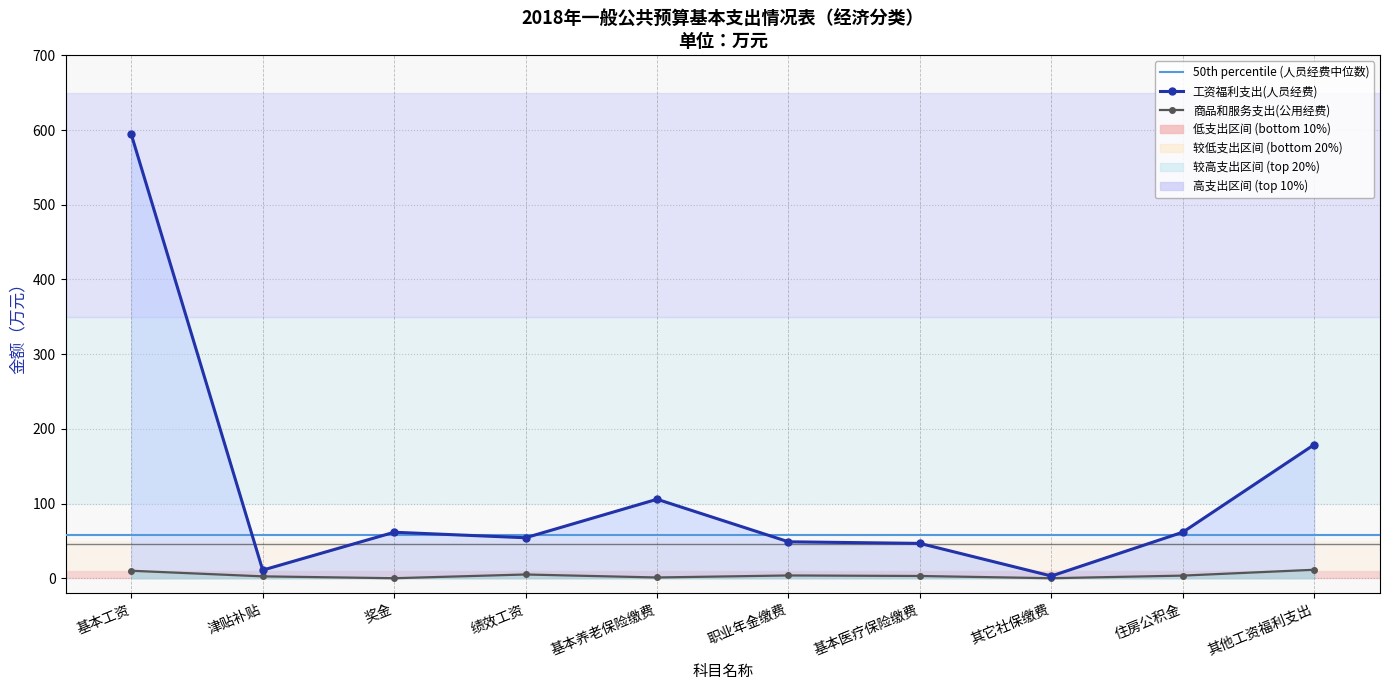

What is the maximum value shown in the chart?

594.3